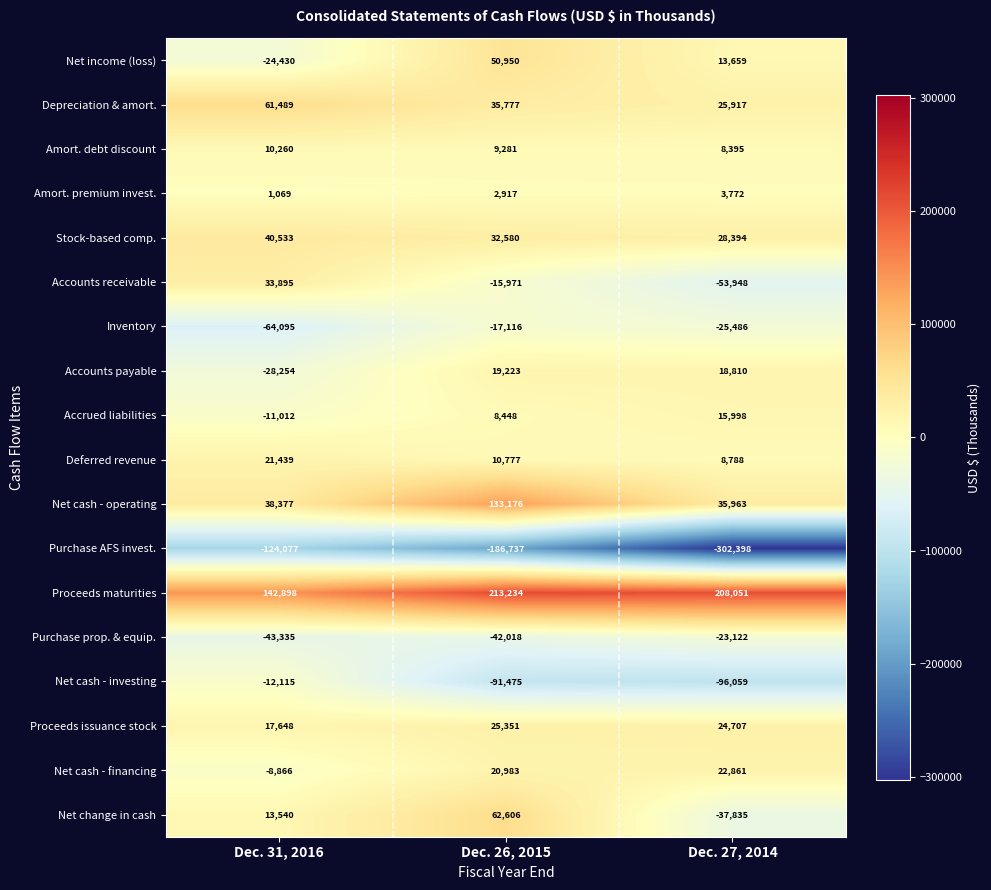

What is the spread (max minus min) of values at Dec. 31, 2016?

266975